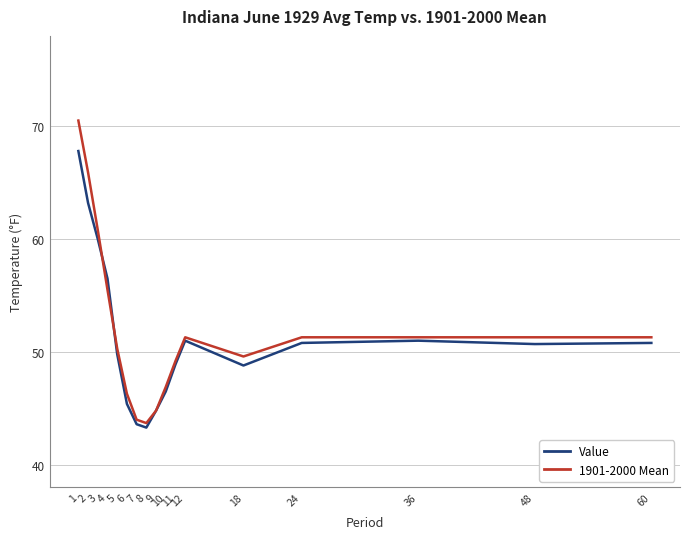

How many values in the 1901-2000 Mean series are below 51?

8